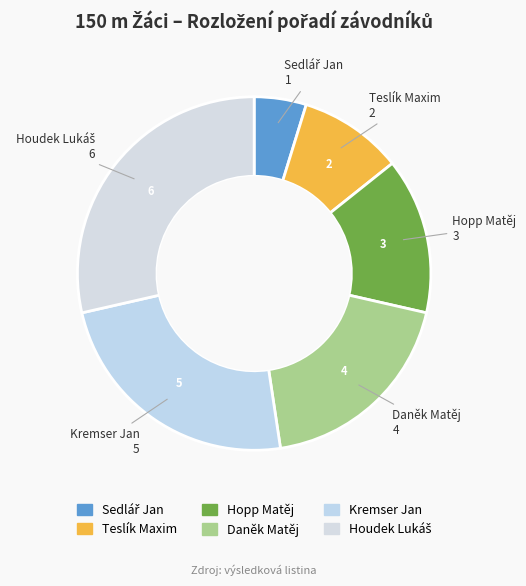

To the nearest percent, what is the combined percentage of Teslík Maxim and Sedlář Jan?

14%